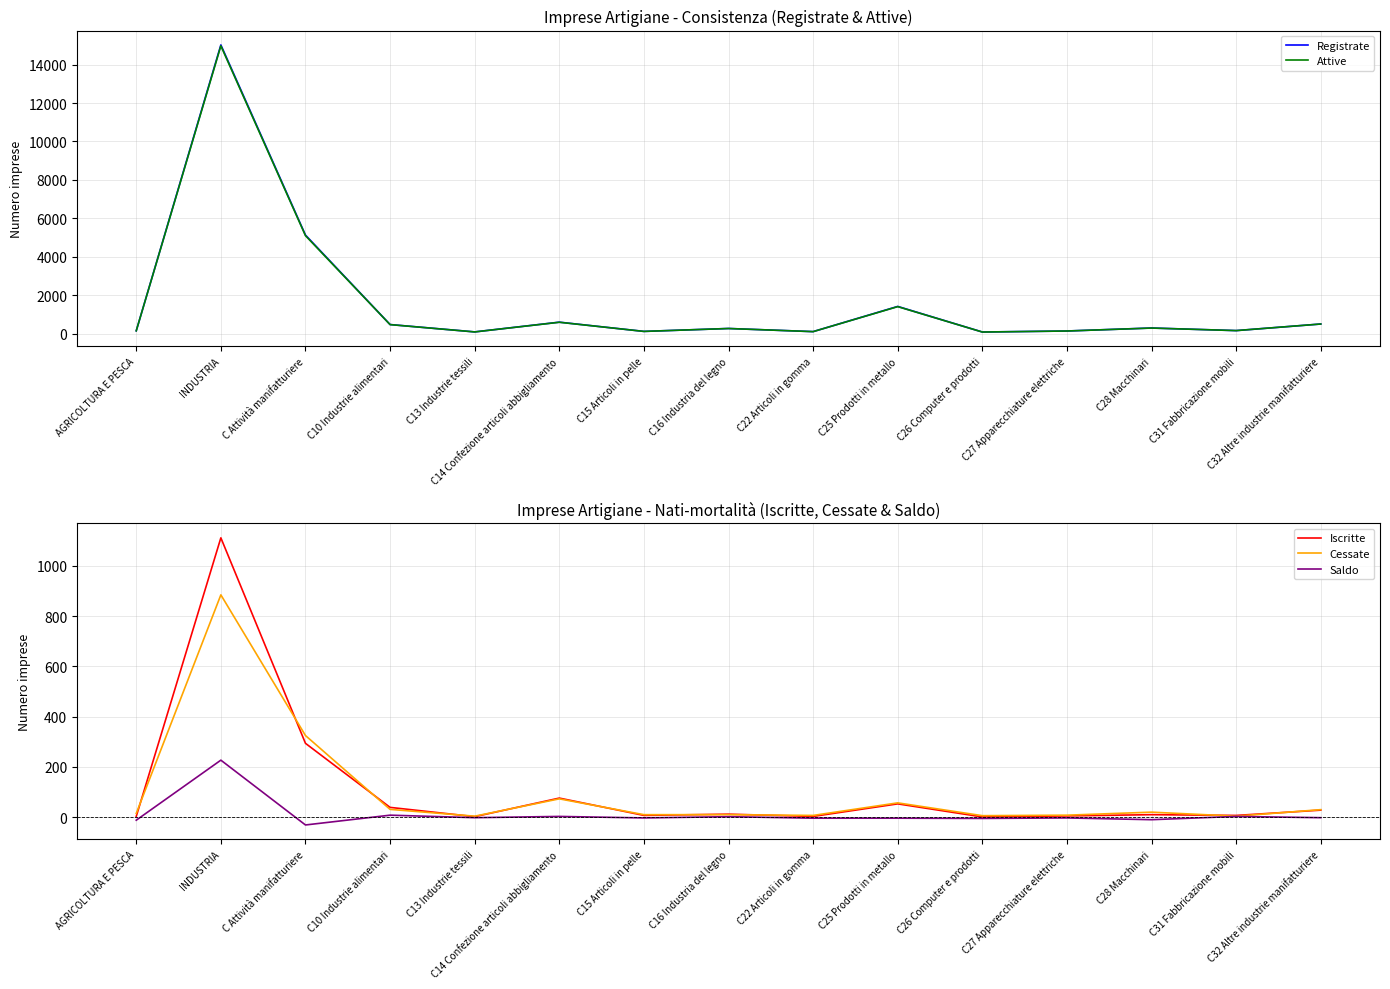

What is the sum of all Attive values?

24366